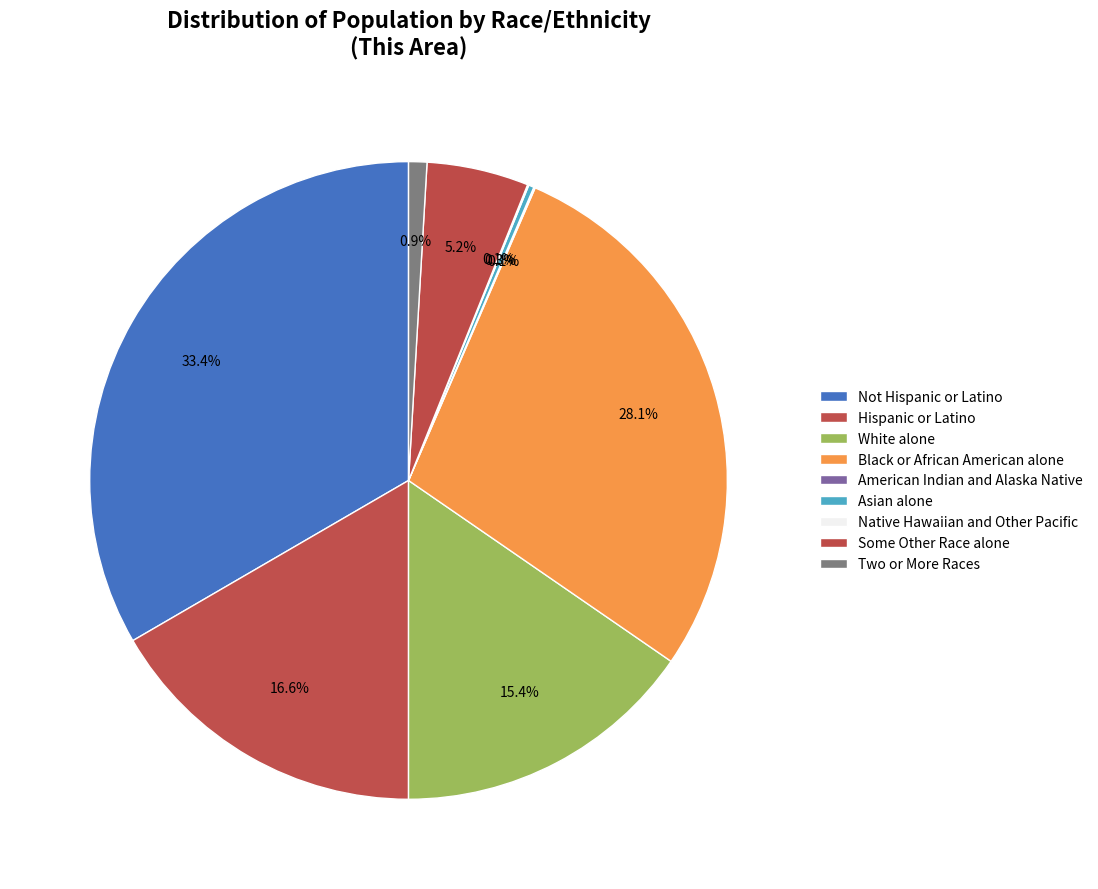

To the nearest percent, what is the average slice percentage?

11%